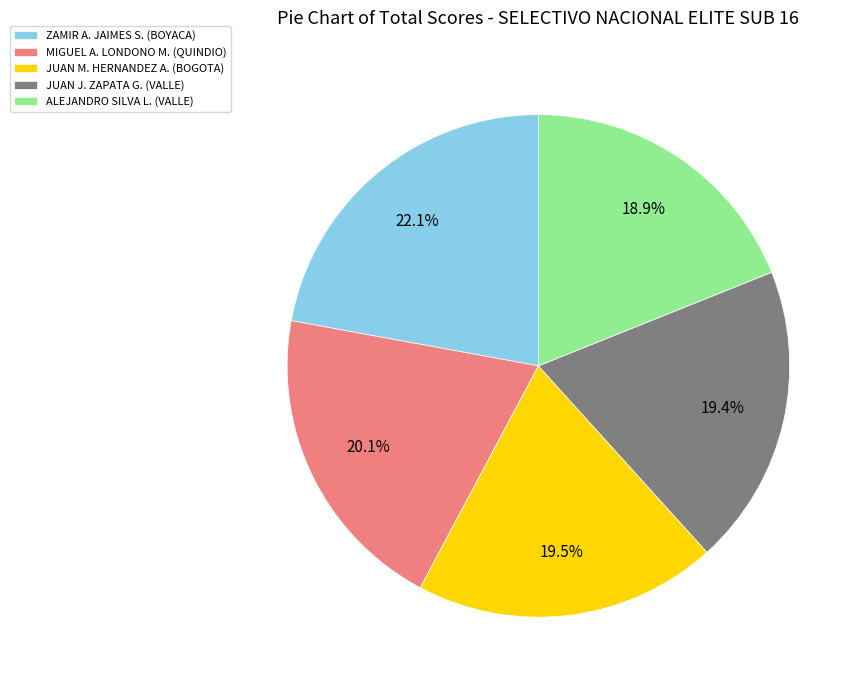

Does JUAN J. ZAPATA G. (VALLE) account for over 50% of the chart?

No